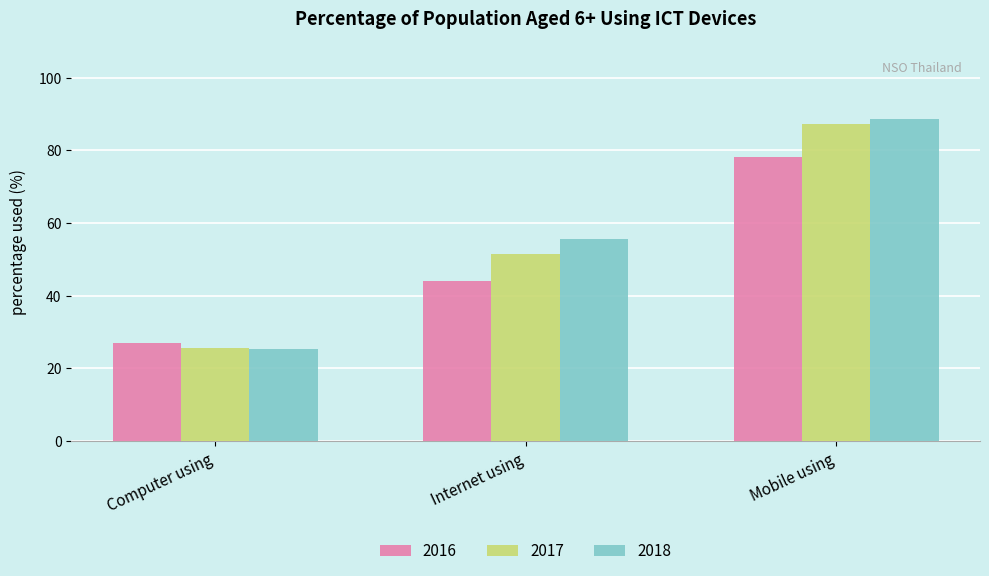

What is the label of the 1st bar from the right?

Mobile using